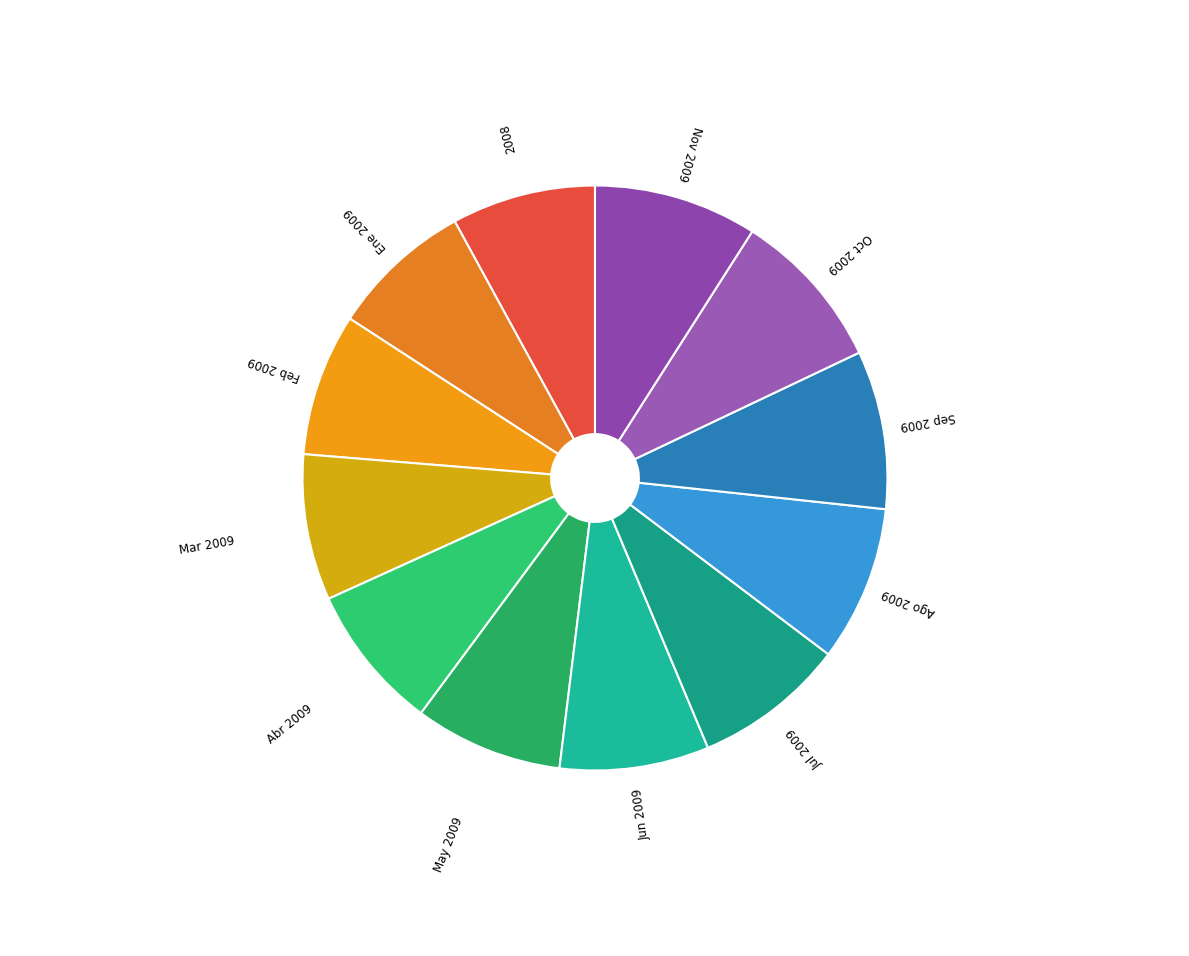

How many slices are in this pie chart?

12